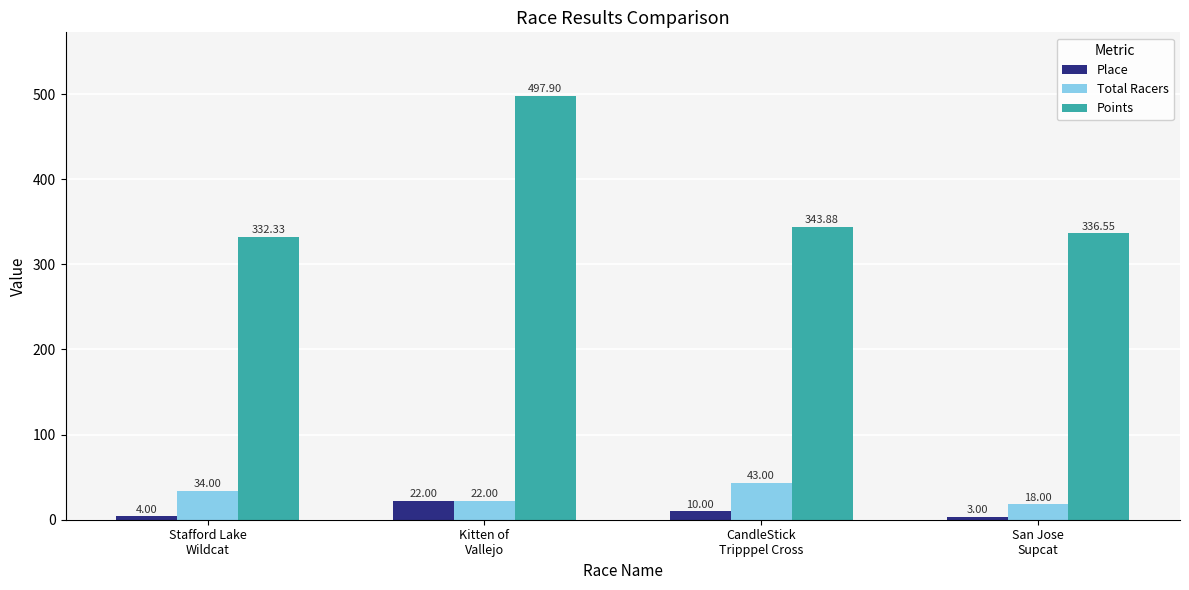

At which category is the sum across all series the highest?

Kitten of
Vallejo